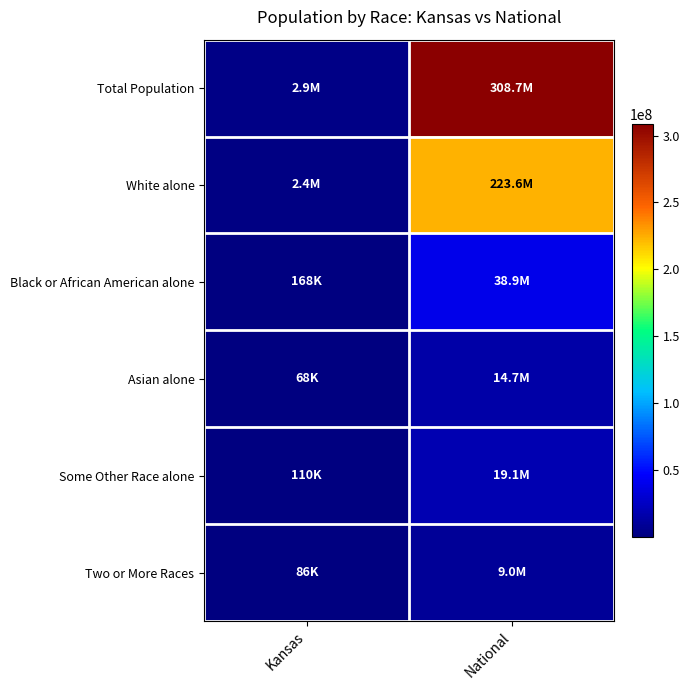

Reading left to right, what are all the values shown in this chart?

Total Population: Kansas=2853118	National=308745538
White alone: Kansas=2391044	National=223553265
Black or African American alone: Kansas=167864	National=38929319
Asian alone: Kansas=67762	National=14674252
Some Other Race alone: Kansas=110127	National=19107368
Two or More Races: Kansas=85933	National=9009073